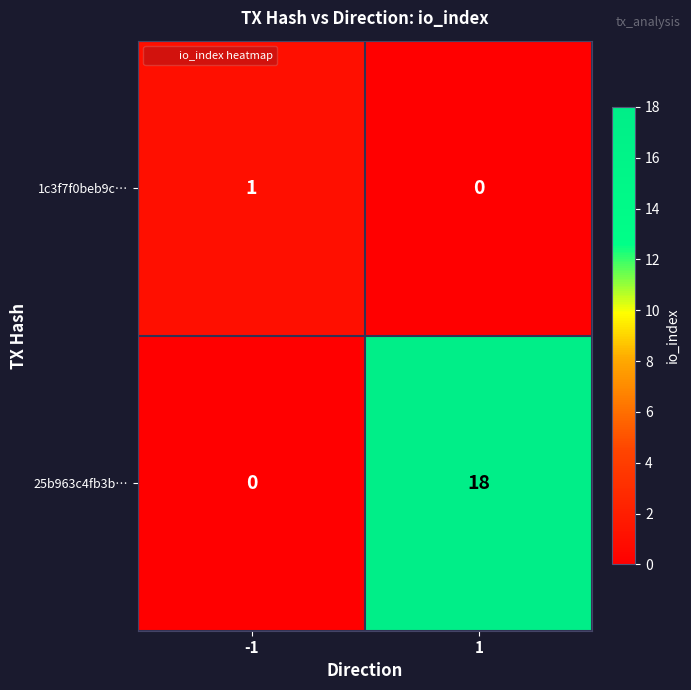

At 1, list the series in order from smallest to largest.

1c3f7f0beb9c…, 25b963c4fb3b…